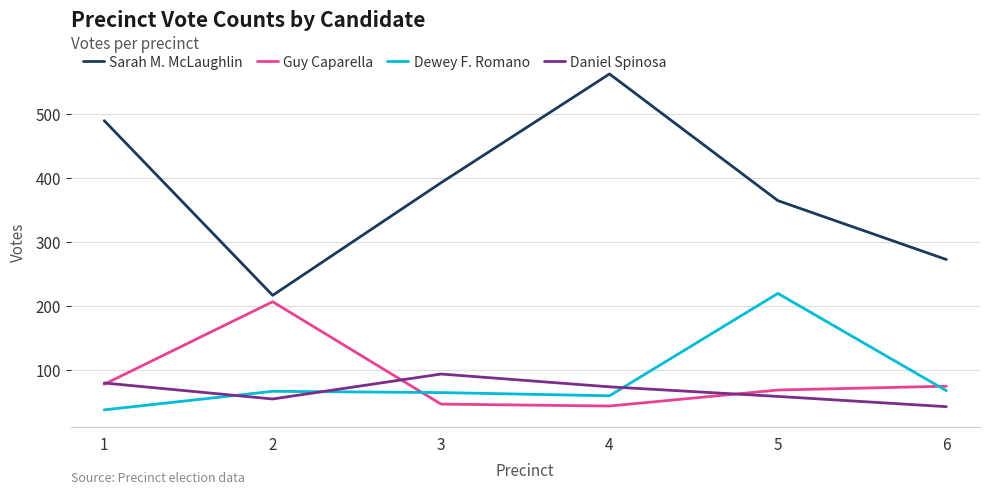

What is the difference between the maximum and minimum values in the Daniel Spinosa series?

51